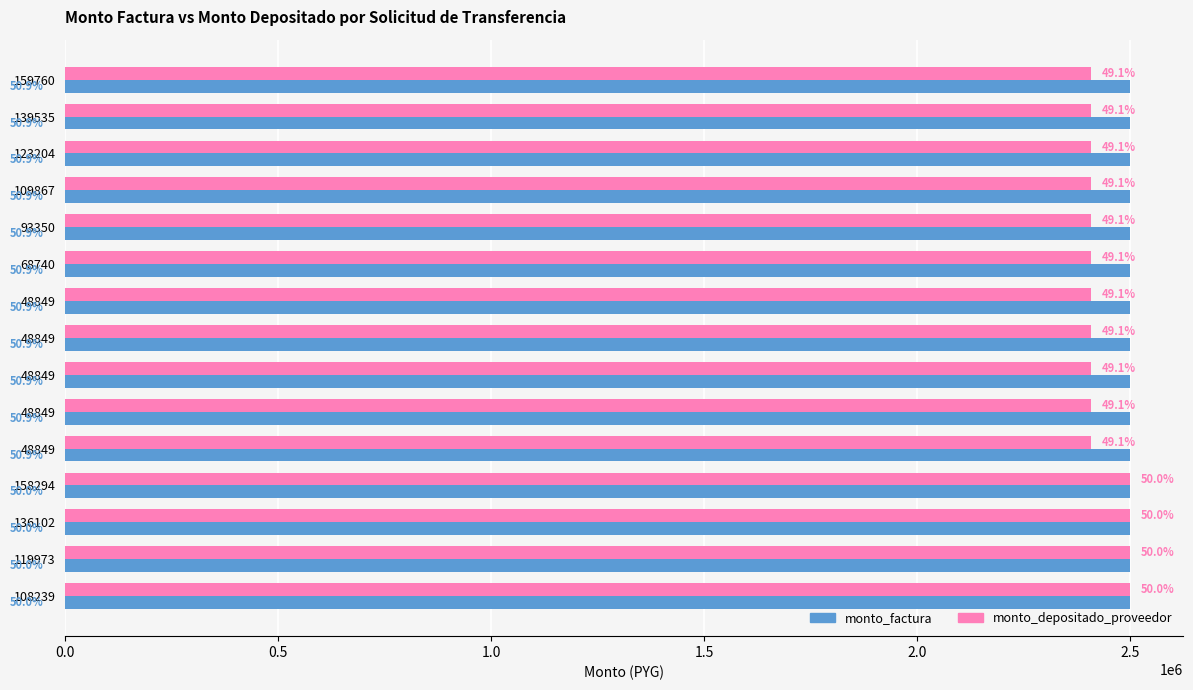

Reading left to right, extract all data points from this chart.

monto_factura: 0.3	0.3	0.3	0.3	0.3	0.3	0.3	0.3	0.3	0.3	0.3	0.3	0.3	0.3	0.3
monto_depositado_proveedor: 2407334.0	2407334.0	2407334.0	2407334.0	2407334.0	2407334.0	2407334.0	2407334.0	2407334.0	2407334.0	2407334.0	2500000.0	2500000.0	2500000.0	2500000.0